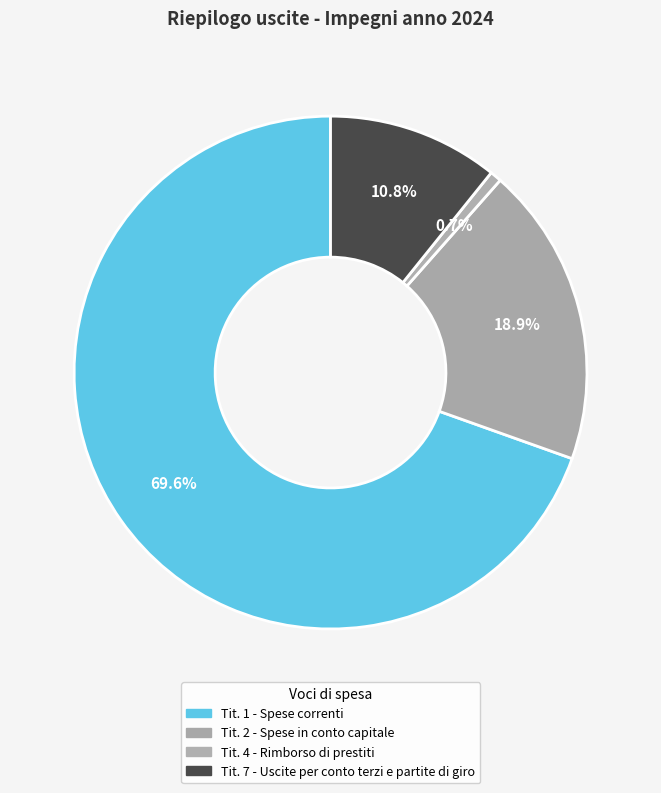

How many slices are in this pie chart?

4